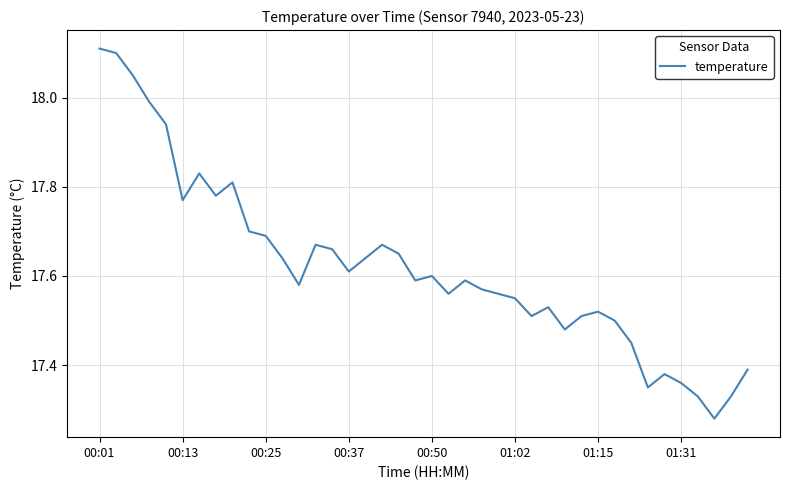

What is the difference between the maximum and minimum values?

0.8